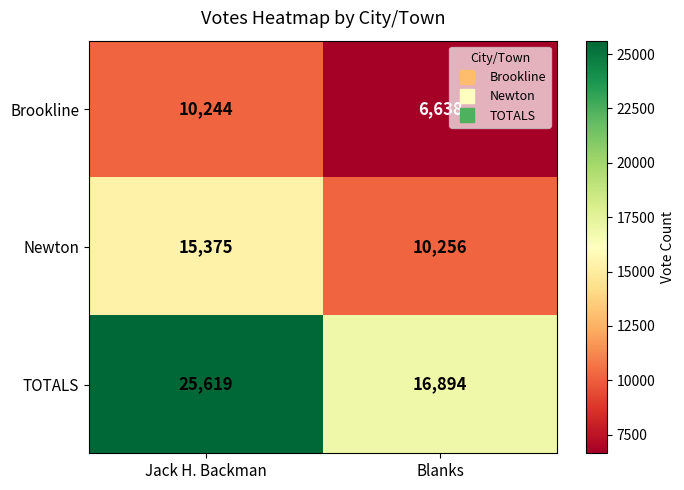

What is the difference between the Brookline values at Blanks and Jack H. Backman?

3606